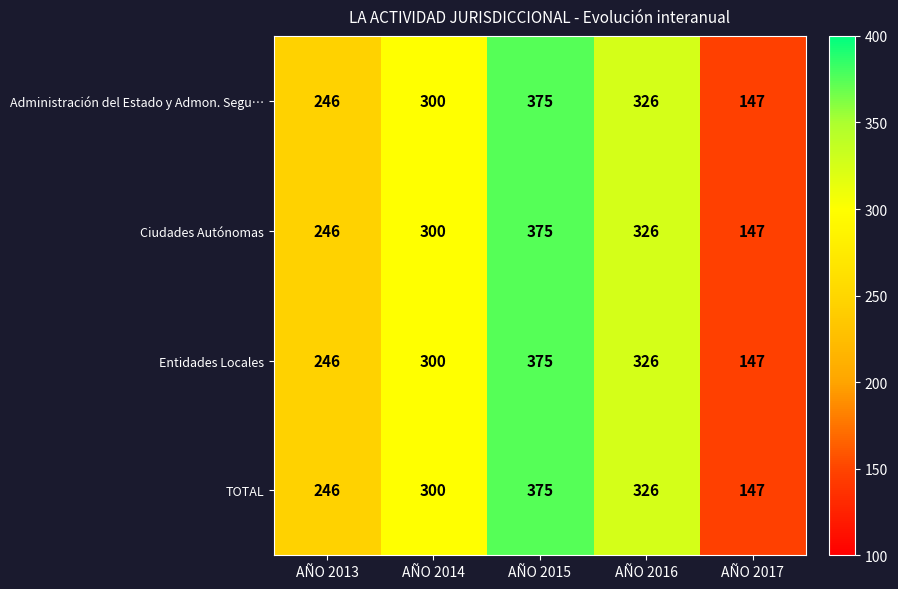

What is the smallest value displayed?

147